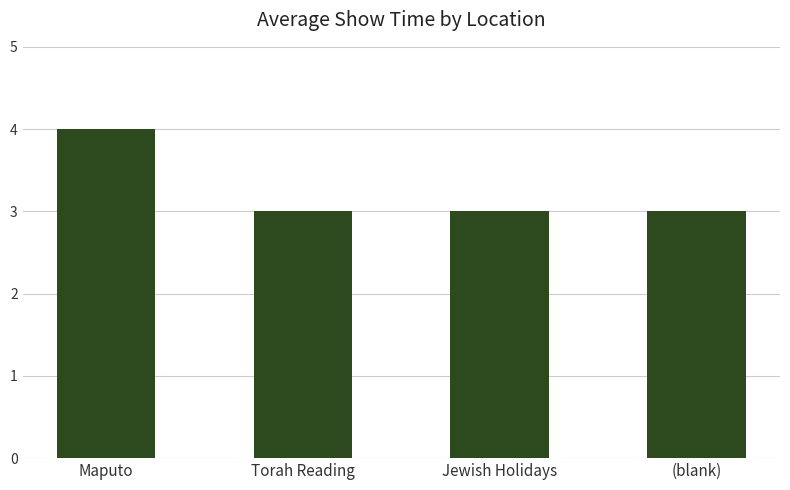

What is the label of the 2nd bar from the right?

Jewish Holidays